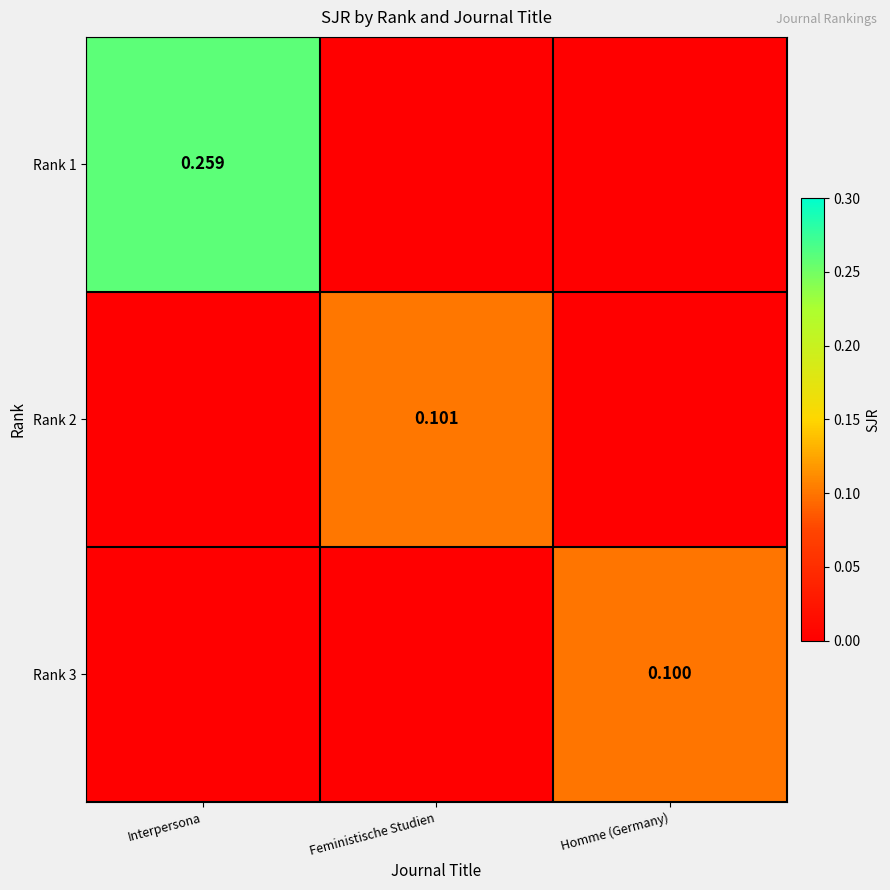

How many Rank 1 values are between 0 and 1?

3